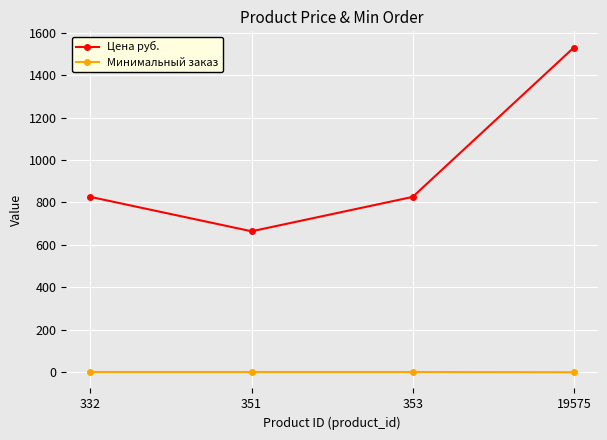

Count the number of data series in this chart.

2